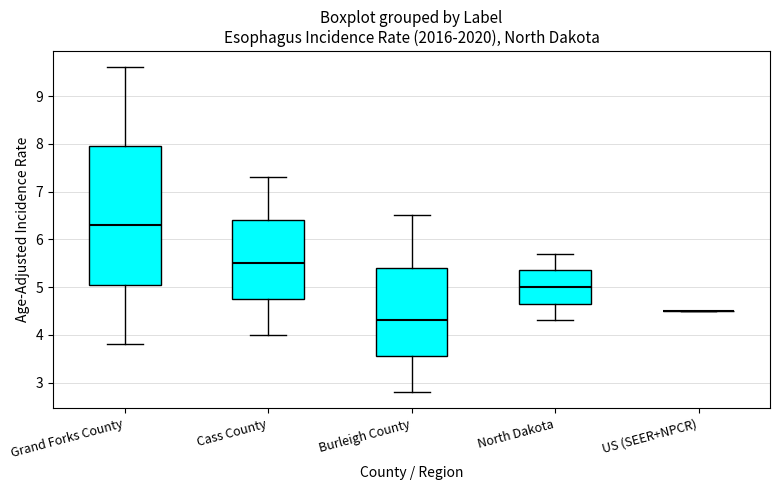

Reading left to right, read every box against the y-axis: the position of its median line, the range the box covers, and the ends of its whiskers. The values are not printed on the chart, so give them approximately, as read against the axis.

Grand Forks County: median 6.3, box 5.1 to 8.0, whiskers 3.8 to 9.6
Cass County: median 5.5, box 4.8 to 6.4, whiskers 4.0 to 7.3
Burleigh County: median 4.3, box 3.6 to 5.4, whiskers 2.8 to 6.5
North Dakota: median 5.0, box 4.7 to 5.4, whiskers 4.3 to 5.7
US (SEER+NPCR): box collapsed to a line at 4.5, whiskers 4.5 to 4.5